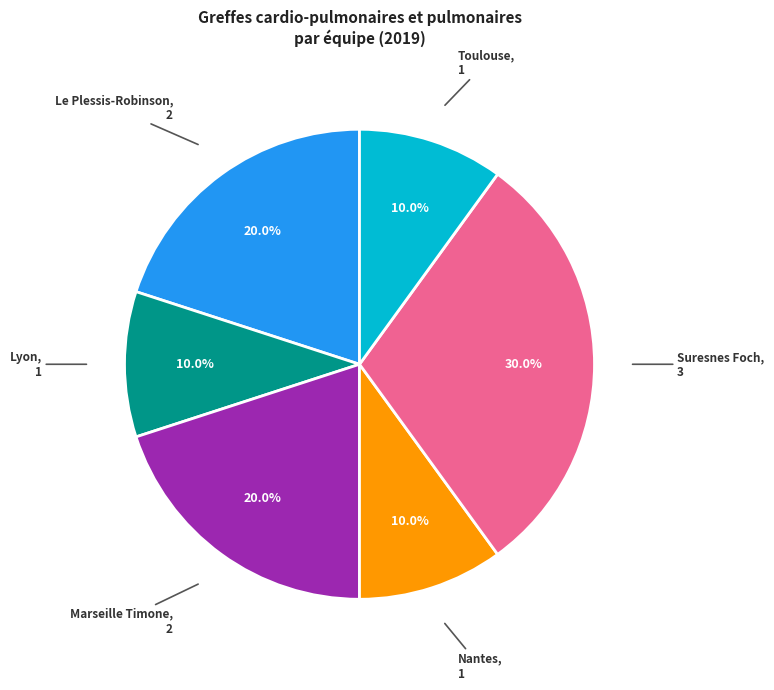

Is there a majority slice in this chart?

No